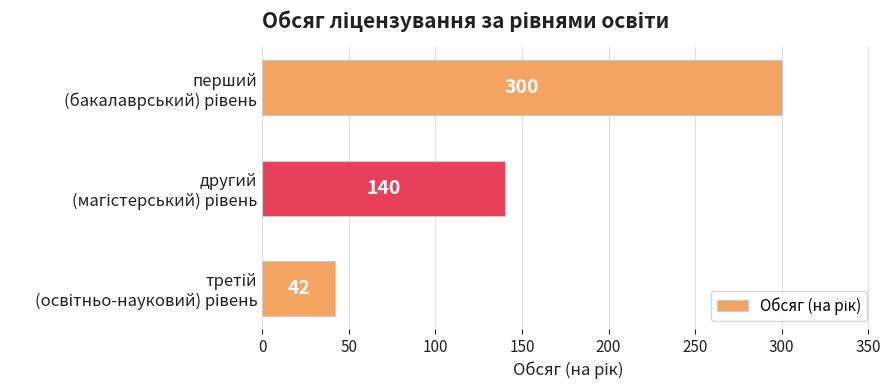

Reading top to bottom, what are all the values shown in this chart?

300	140	42